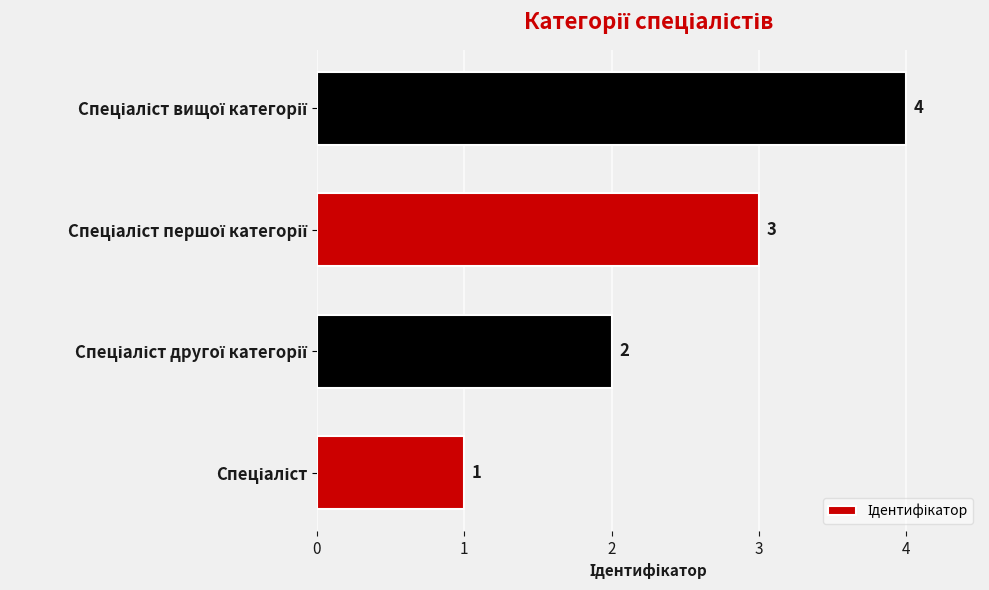

What is the maximum value shown in the chart?

4